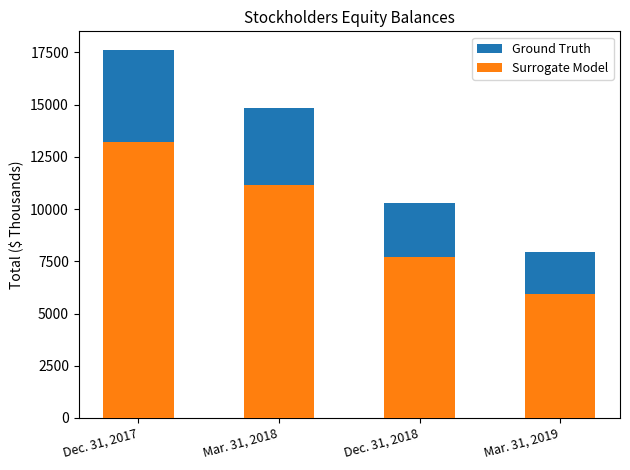

True or false: Surrogate Model has a value of 13220 at Dec. 31, 2017.

True